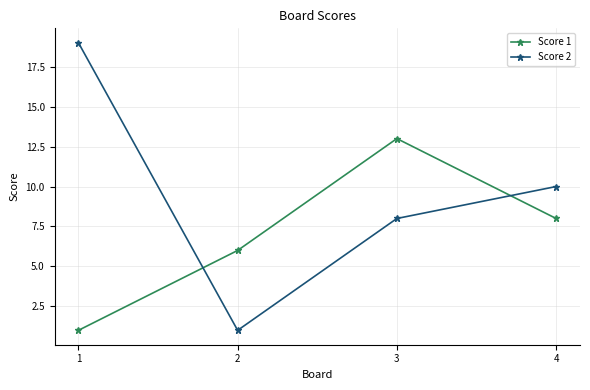

Which series has the largest range (max minus min)?

Score 2